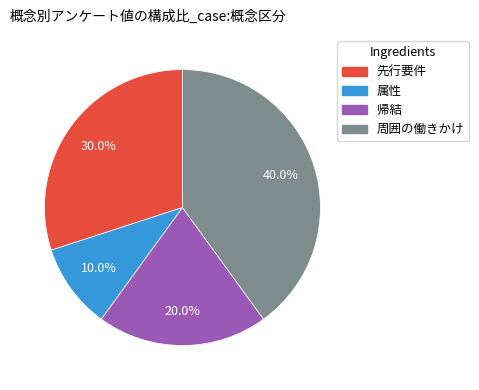

Approximately how many times larger is the value at 属性 compared to 先行要件?

0.3